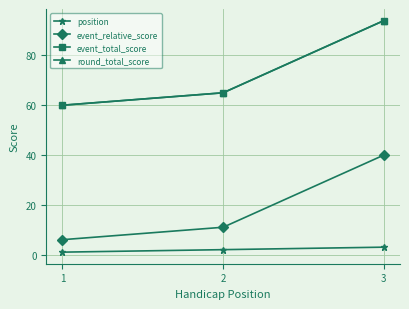

What is the spread (max minus min) of values at 2?

63